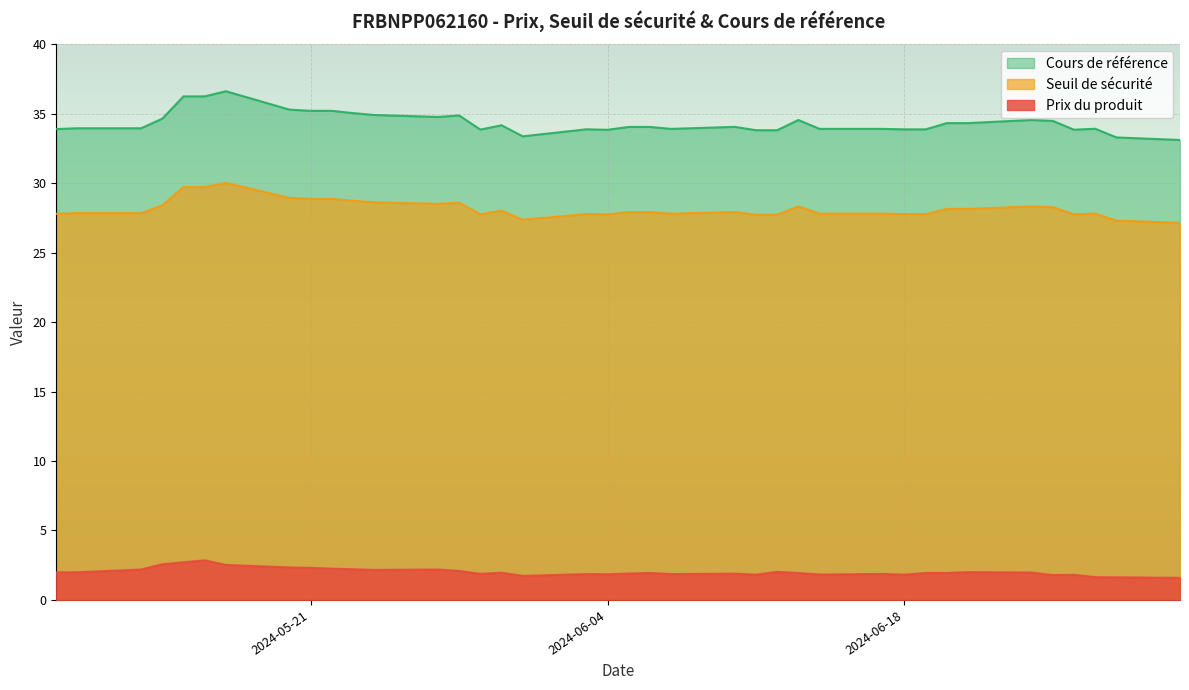

What is the minimum value shown in the chart?

1.6